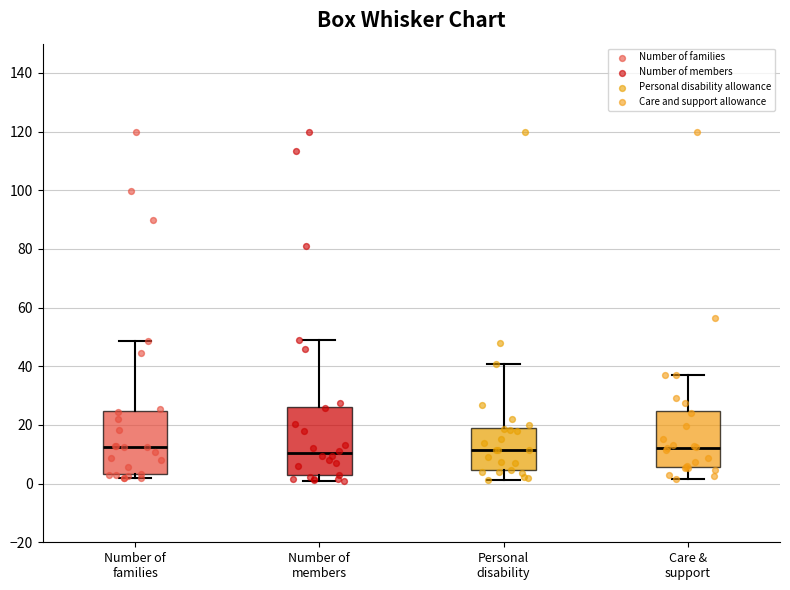

Reading left to right, read every box against the y-axis: the position of its median line, the range the box covers, and the ends of its whiskers. The values are not printed on the chart, so give them approximately, as read against the axis.

Number of families: median 12, box 4 to 24, whiskers 2 to 48
Number of members: median 10, box 2 to 26, whiskers 0 to 48
Personal disability: median 12, box 4 to 20, whiskers 2 to 40
Care & support: median 12, box 6 to 24, whiskers 2 to 36